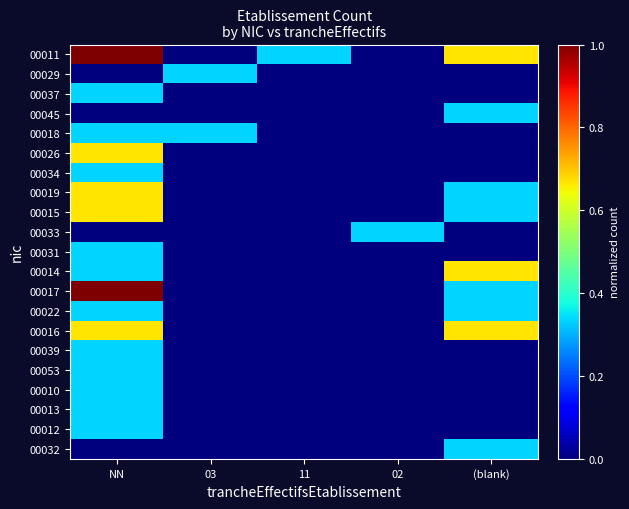

Which series has the largest range (max minus min)?

00011